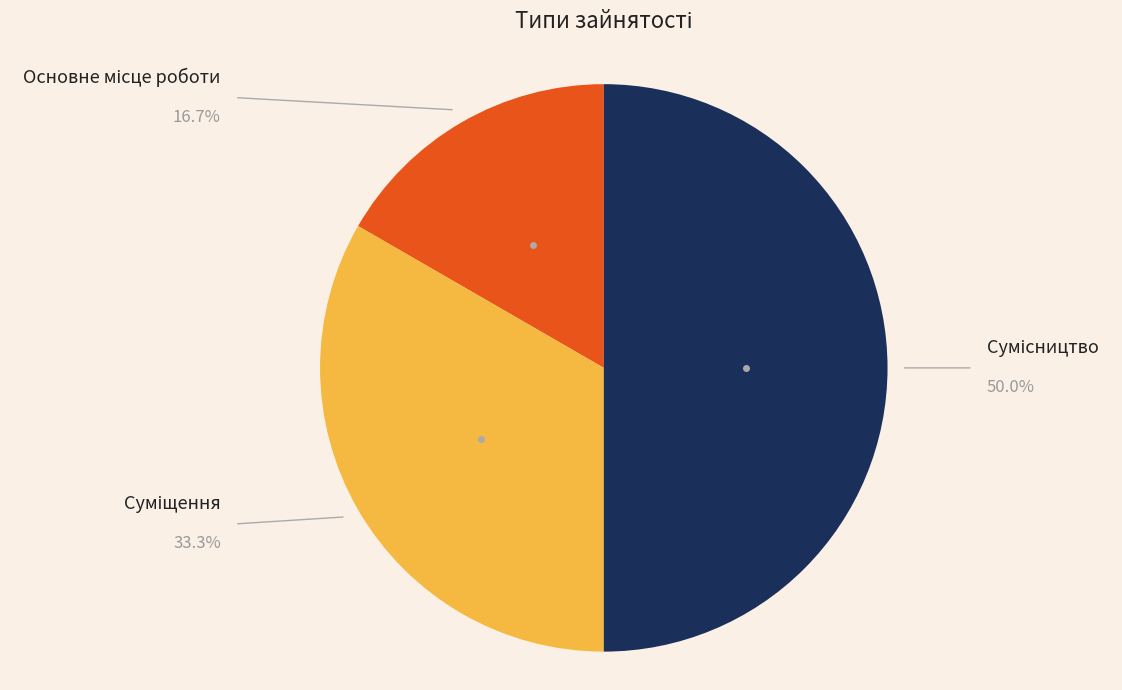

How many segments does this pie chart have?

3